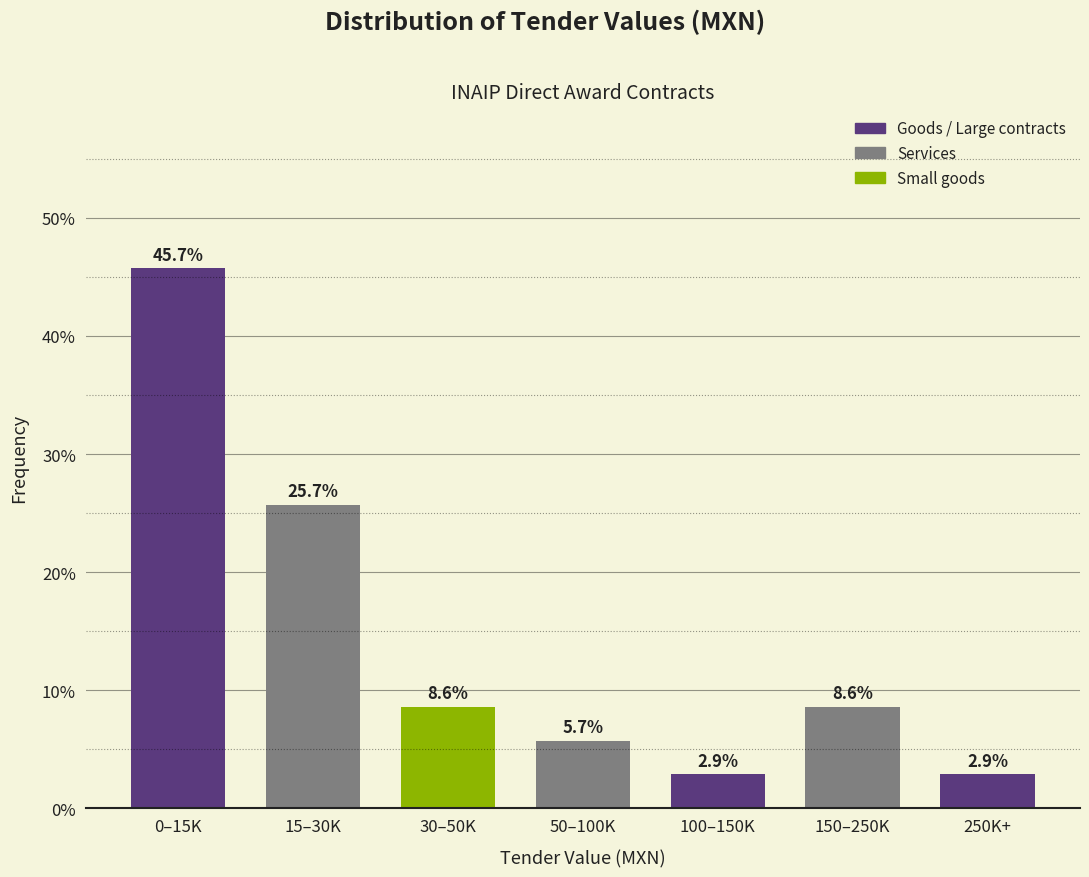

Reading left to right, extract all data points from this chart.

0–15K=45.7	15–30K=25.7	30–50K=8.6	50–100K=5.7	100–150K=2.9	150–250K=8.6	250K+=2.9